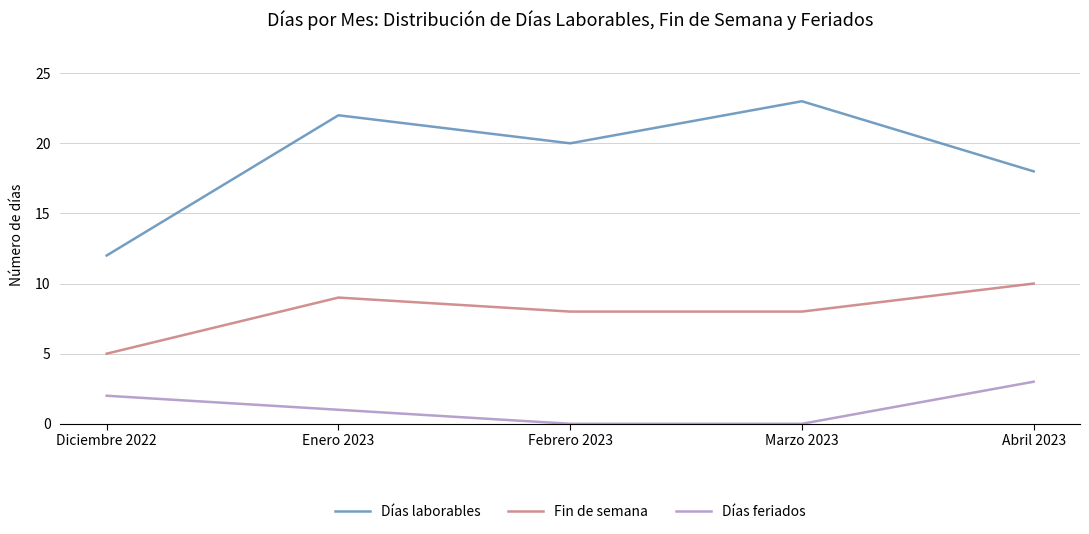

True or false: Días laborables has a value of 18 at Abril 2023.

True